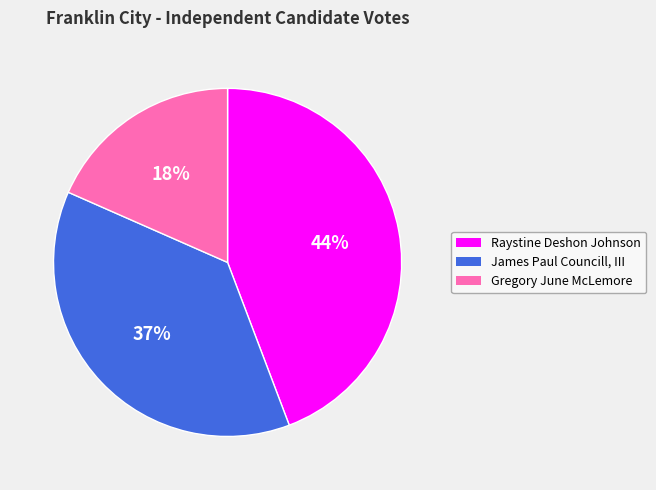

What percentage is the Raystine Deshon Johnson slice, to the nearest percent?

44%